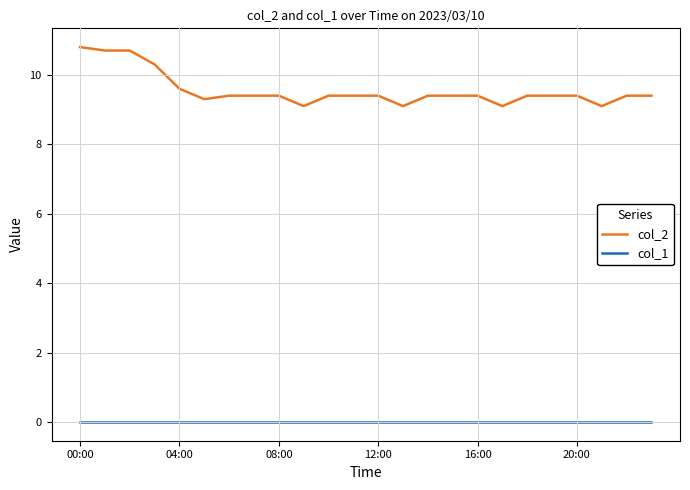

True or false: col_1 and col_2 cross at least once.

False